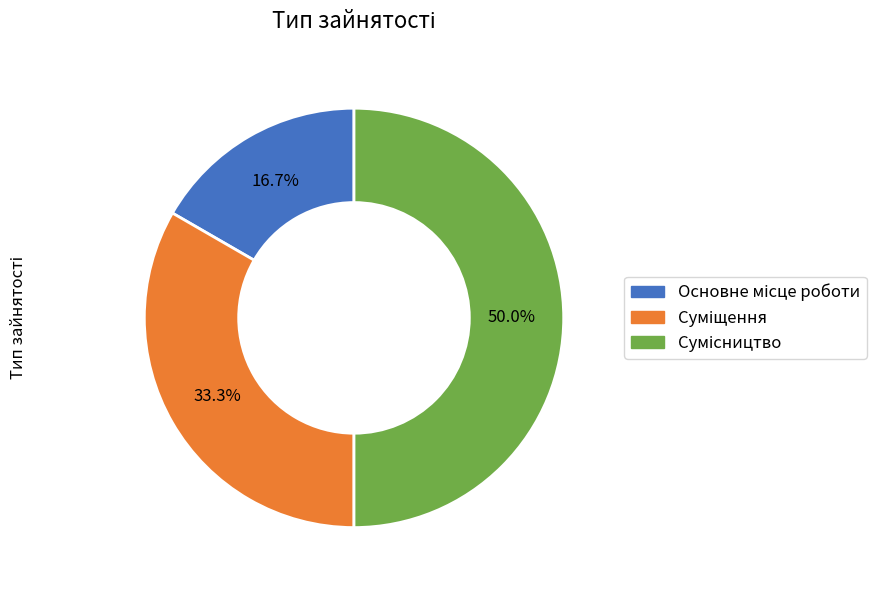

Count the number of slices in the pie.

3